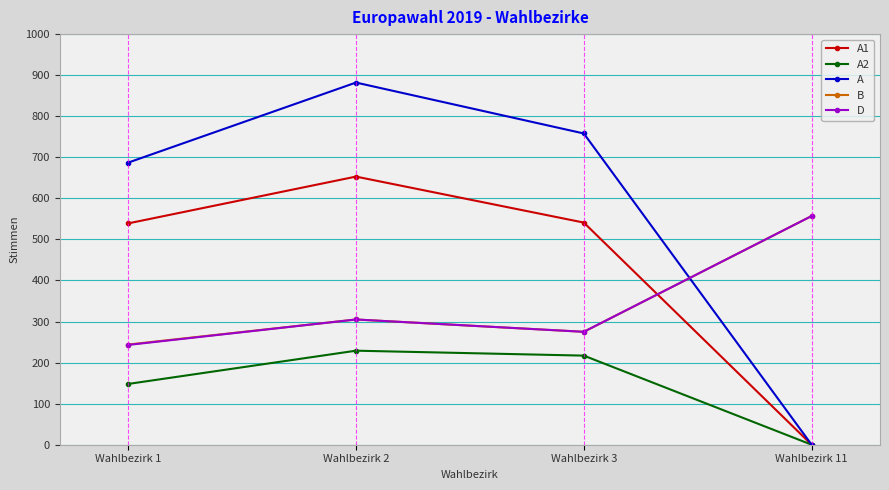

What is the value of the B point at the 4th from the left?

557